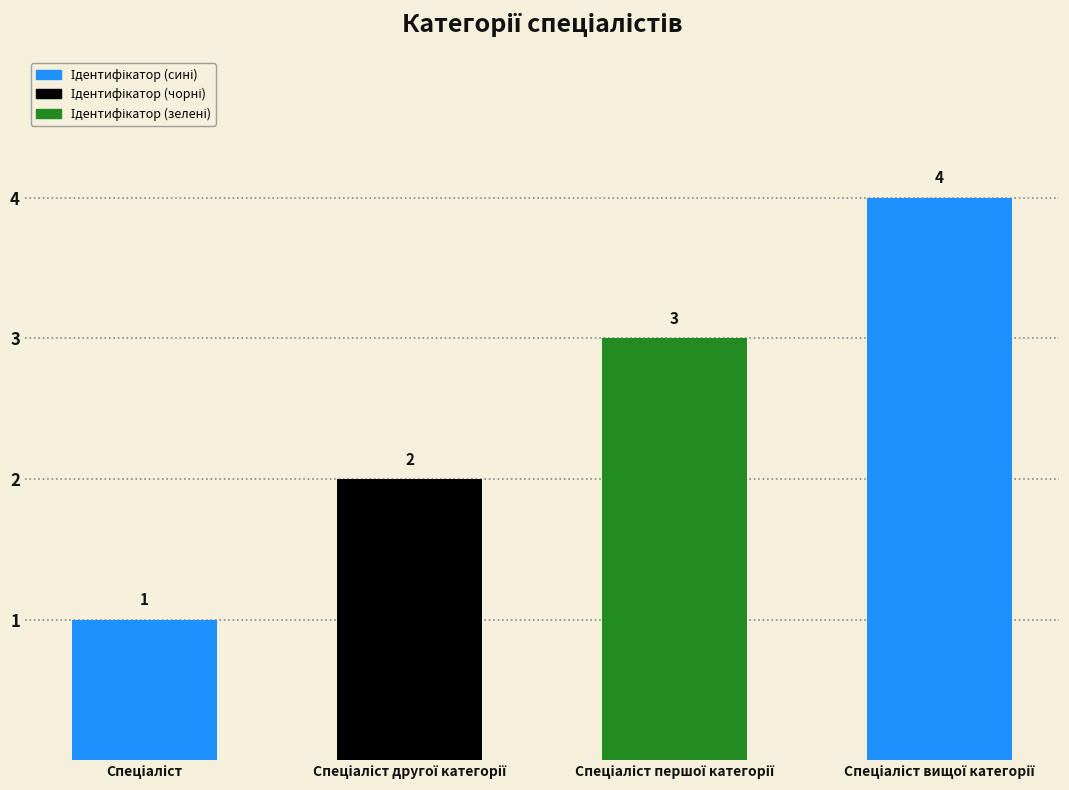

How many values are between 2 and 4?

3